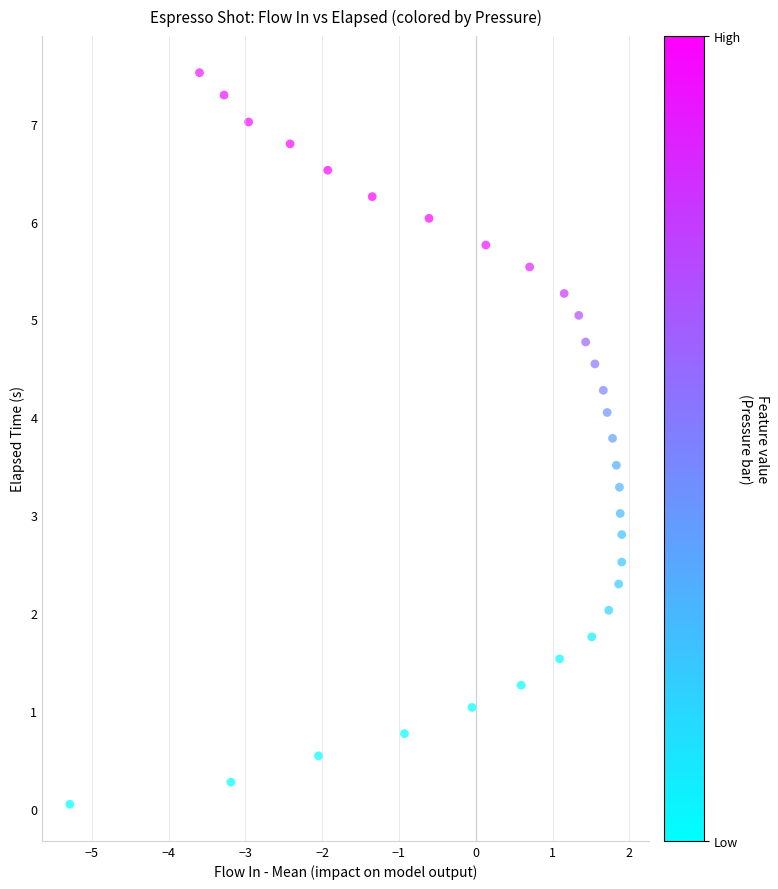

What is the range of X values (max minus min)?

7.2